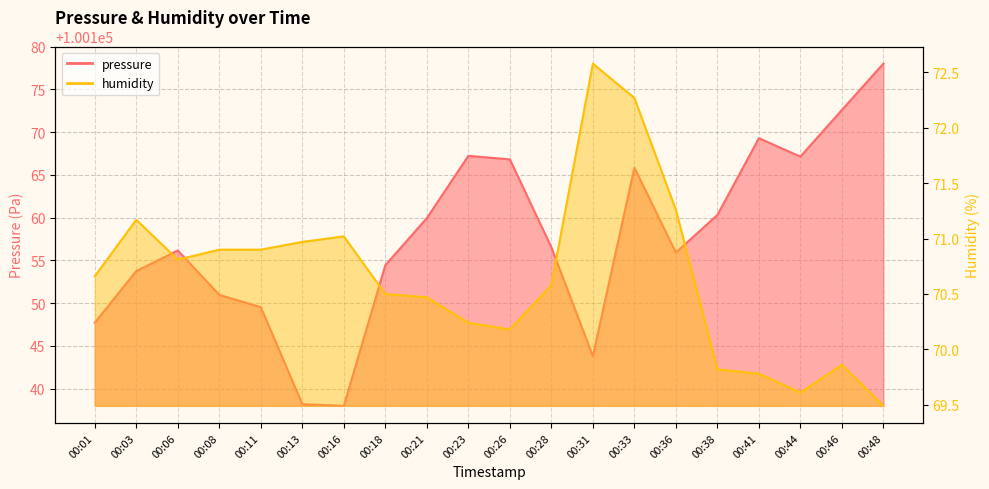

Reading left to right, extract all data points from this chart.

pressure: 100147.7	100153.8	100156.2	100151.0	100149.5	100138.2	100138.0	100154.4	100159.9	100167.2	100166.8	100156.5	100143.8	100165.8	100155.9	100160.3	100169.3	100167.1	100172.6	100178.0
humidity: 70.7	71.2	70.8	70.9	70.9	71.0	71.0	70.5	70.5	70.2	70.2	70.6	72.6	72.3	71.3	69.8	69.8	69.6	69.9	69.5